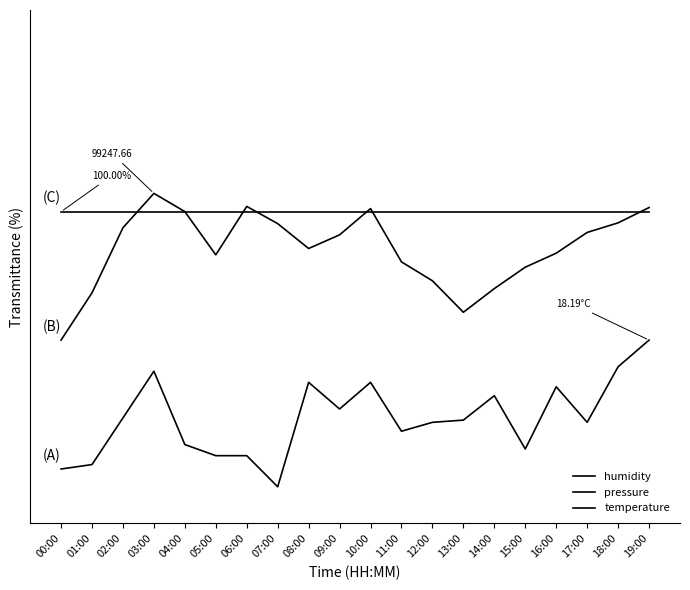

Does the chart have visible grid lines?

No